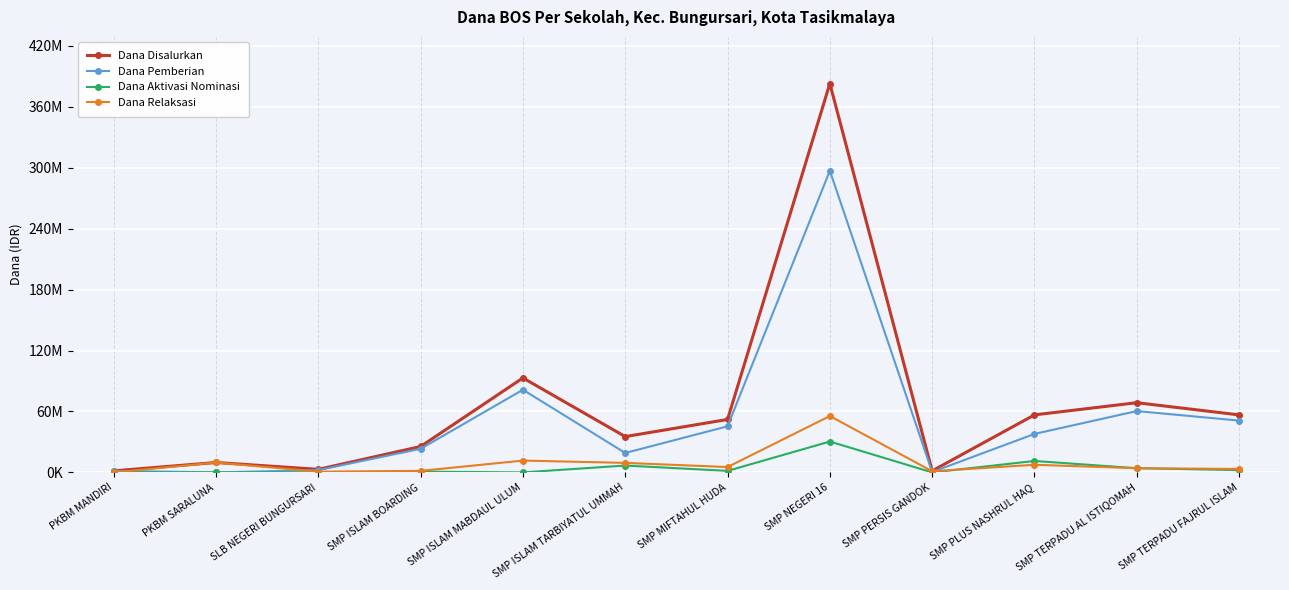

Between SMP NEGERI 16 and SLB NEGERI BUNGURSARI, which is larger?

SMP NEGERI 16